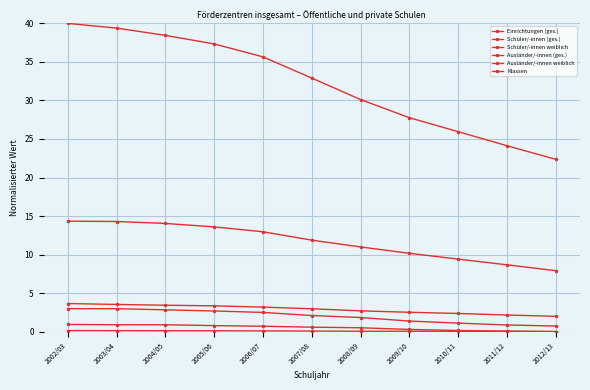

What is the spread (max minus min) of values at 2011/12?

24.1